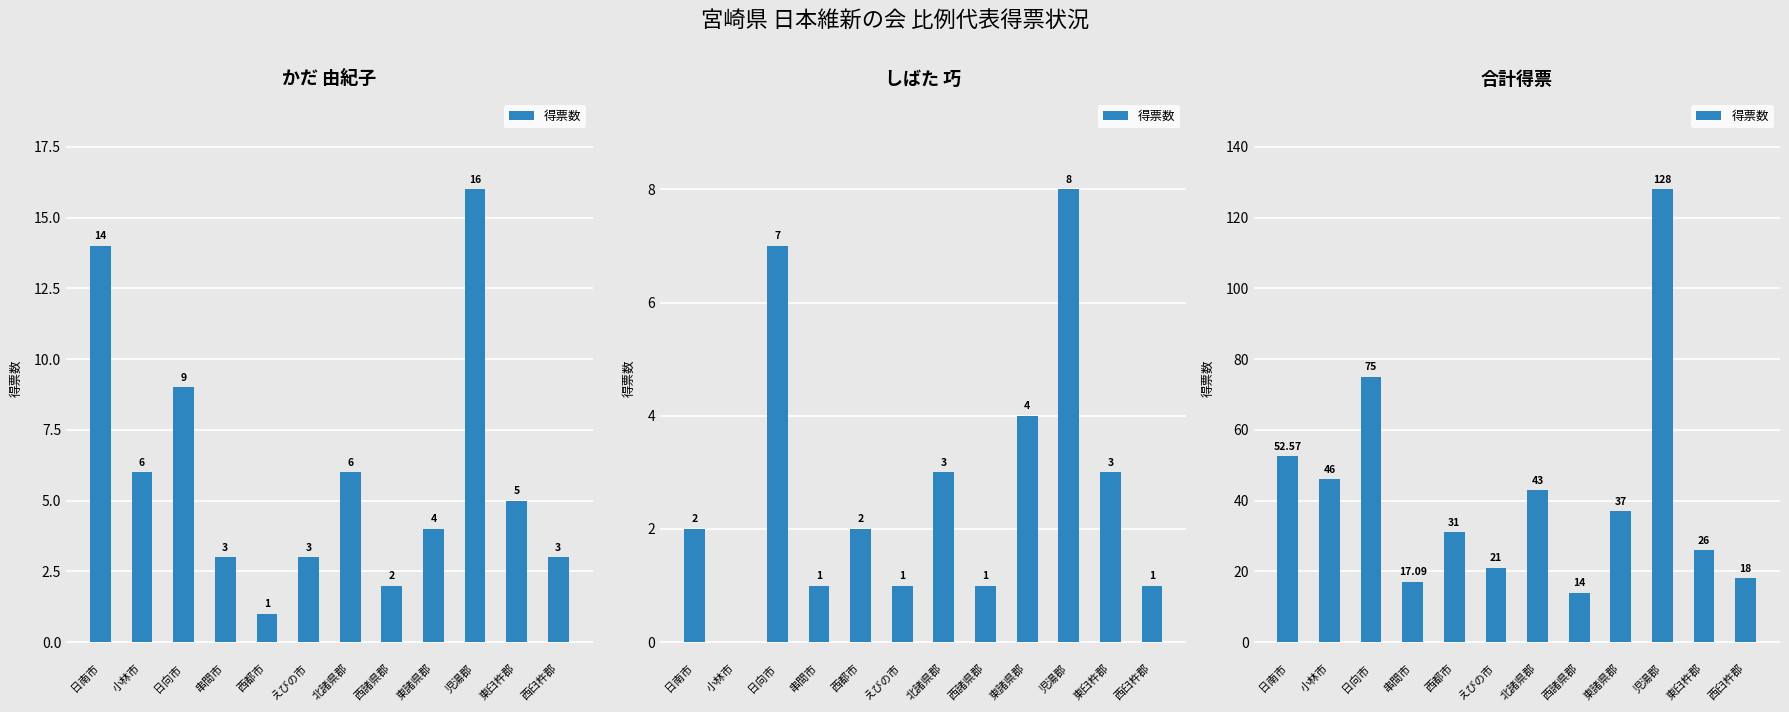

Reading left to right, list all the values displayed in this chart.

52.6	46.0	75.0	17.1	31.0	21.0	43.0	14.0	37.0	128.0	26.0	18.0